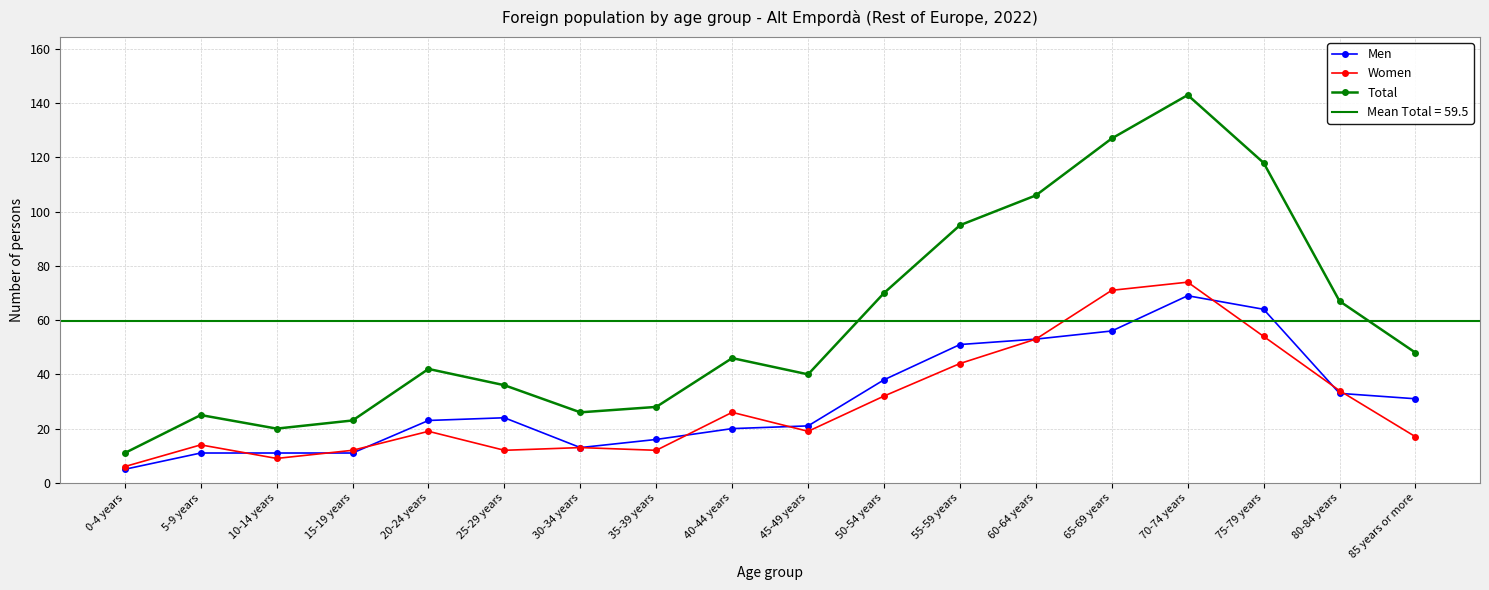

Is it true that Women equals 33 at 75-79 years?

False